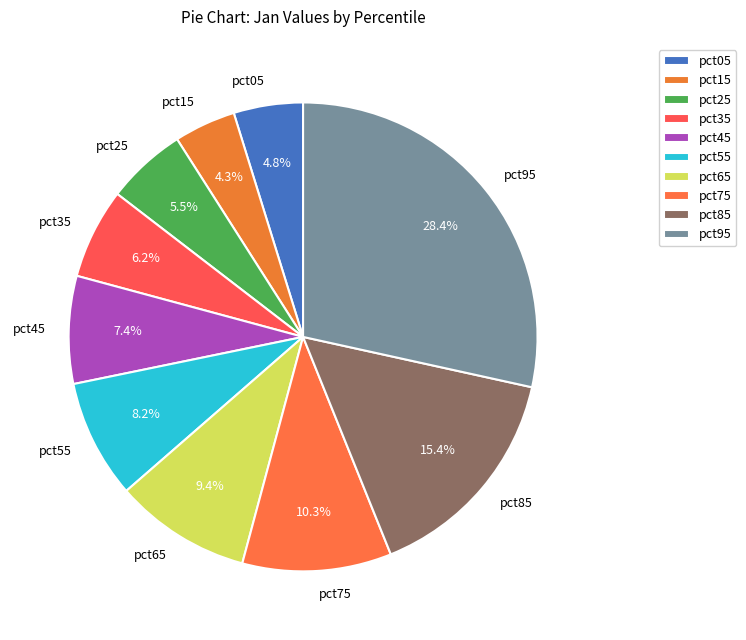

Is it true that pct15 is 4% of the pie?

True